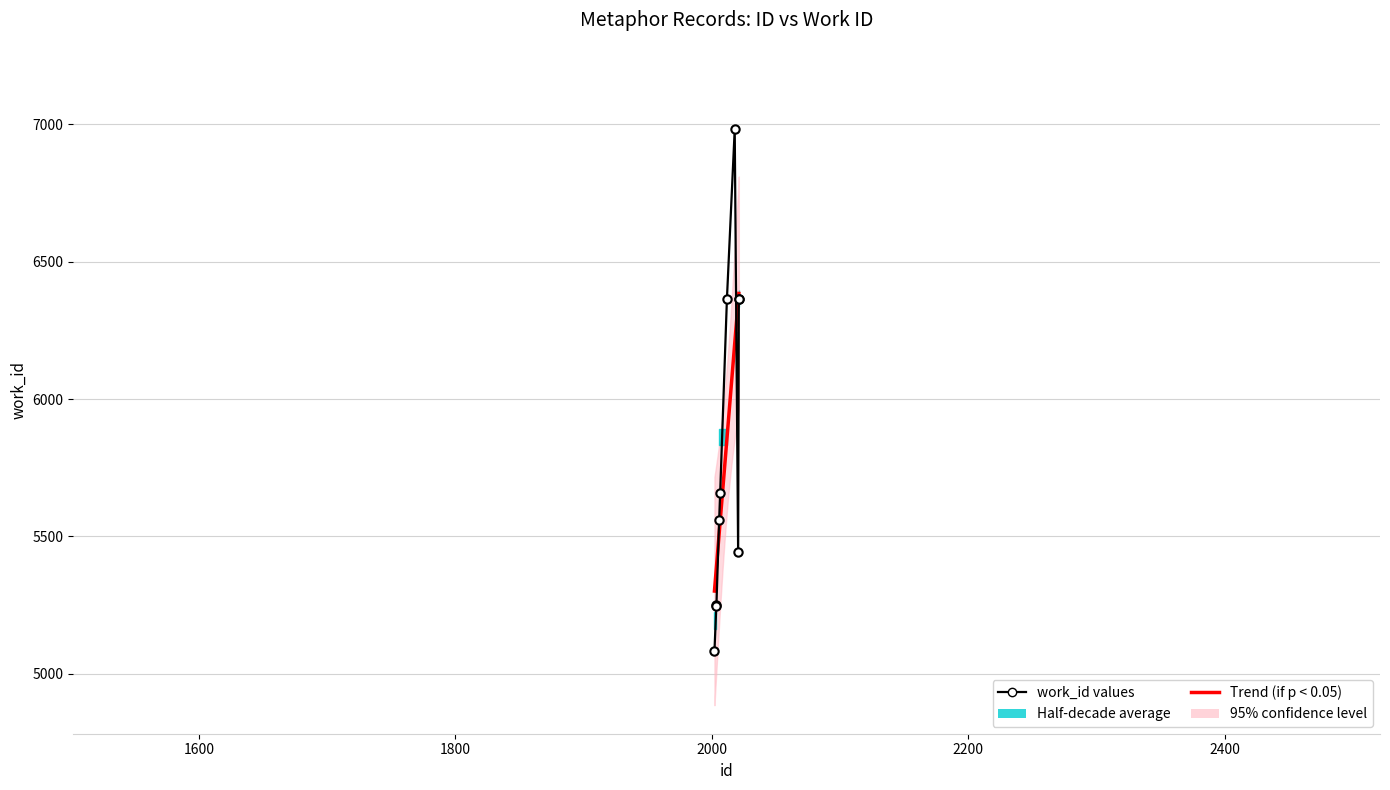

How many distinct data groups are displayed?

1